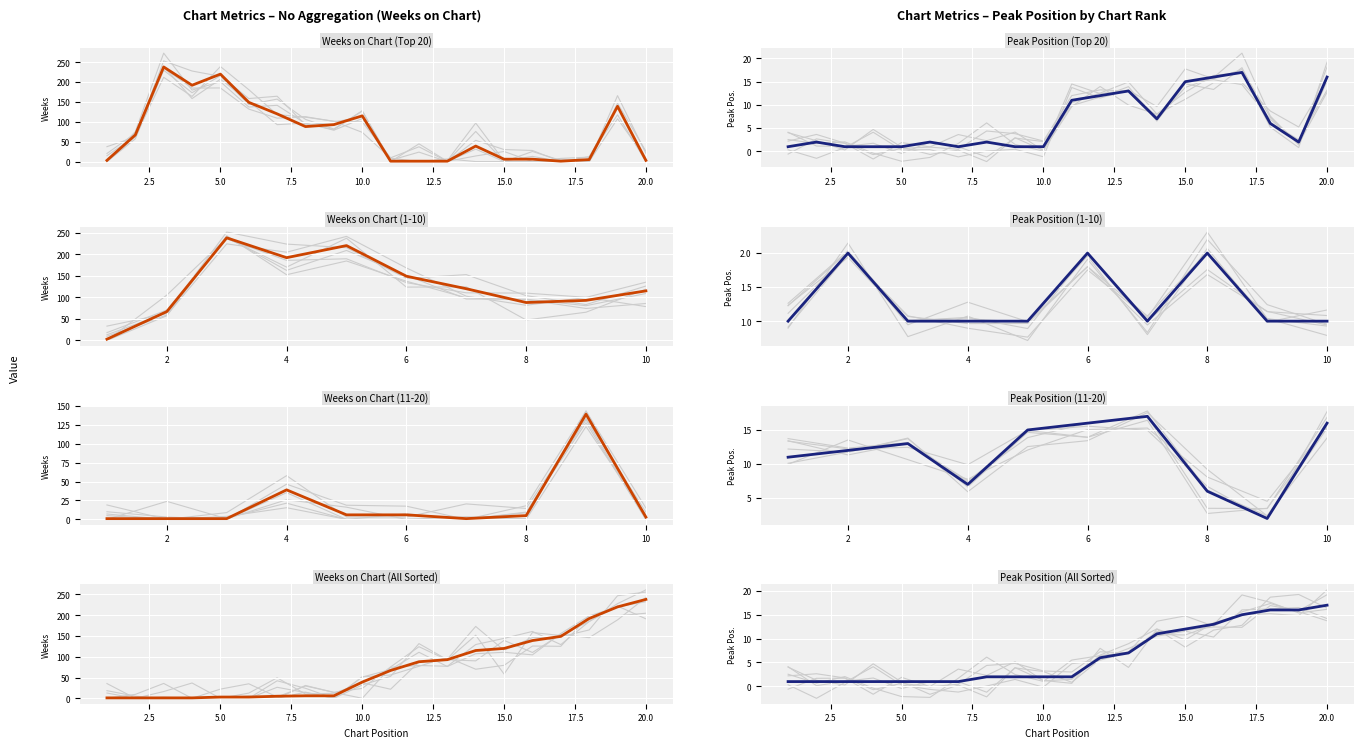

Between 7.5 and 17.5, which is larger?

17.5